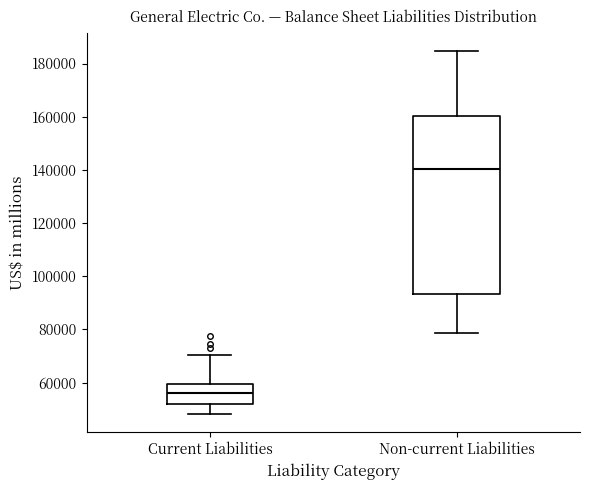

Reading left to right, read every box against the y-axis: the position of its median line, the range the box covers, and the ends of its whiskers. The values are not printed on the chart, so give them approximately, as read against the axis.

Current Liabilities: median 56000, box 52000 to 60000, whiskers 48000 to 70000
Non-current Liabilities: median 140000, box 94000 to 160000, whiskers 78000 to 184000